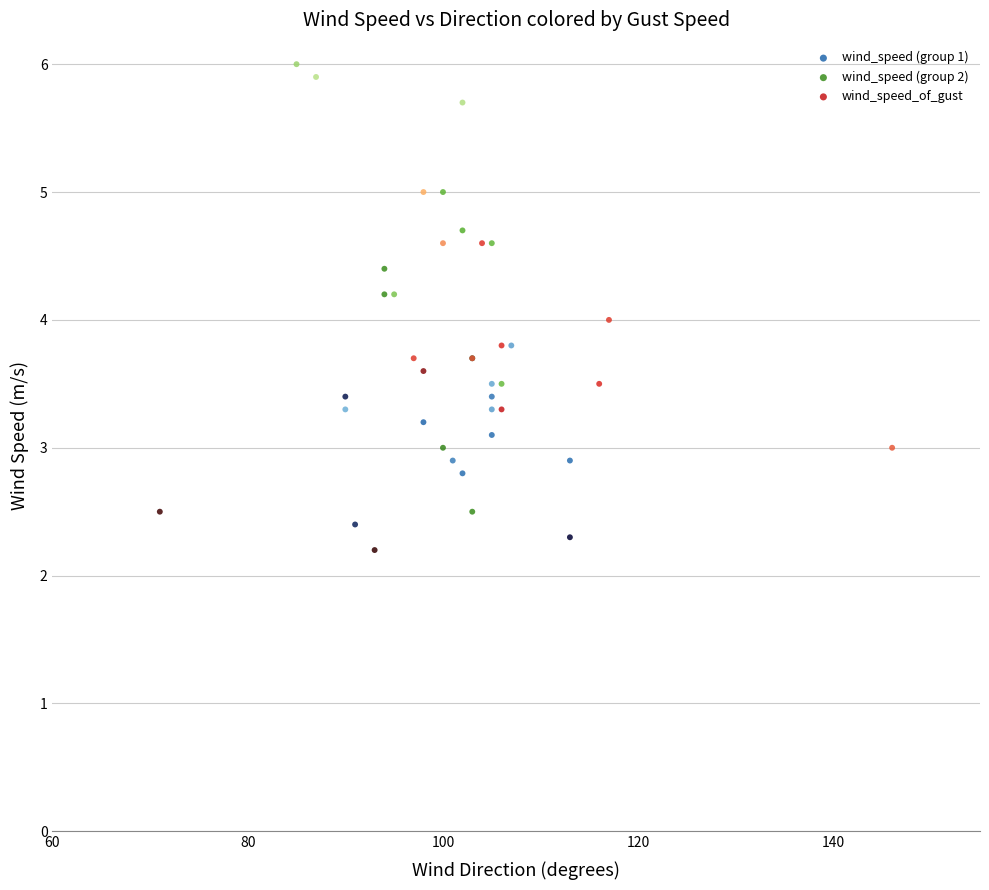

Which series reaches the maximum Y coordinate?

wind_speed (group 2)